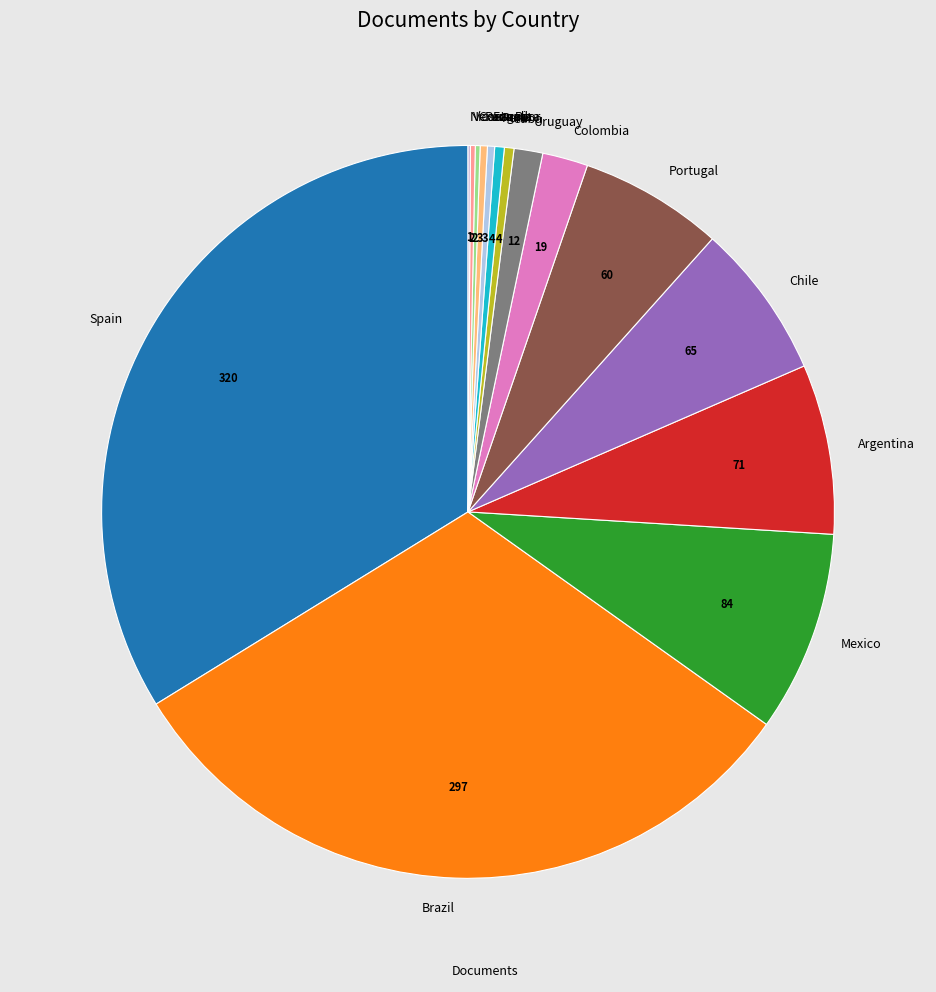

Which category has the biggest portion of the pie?

Spain